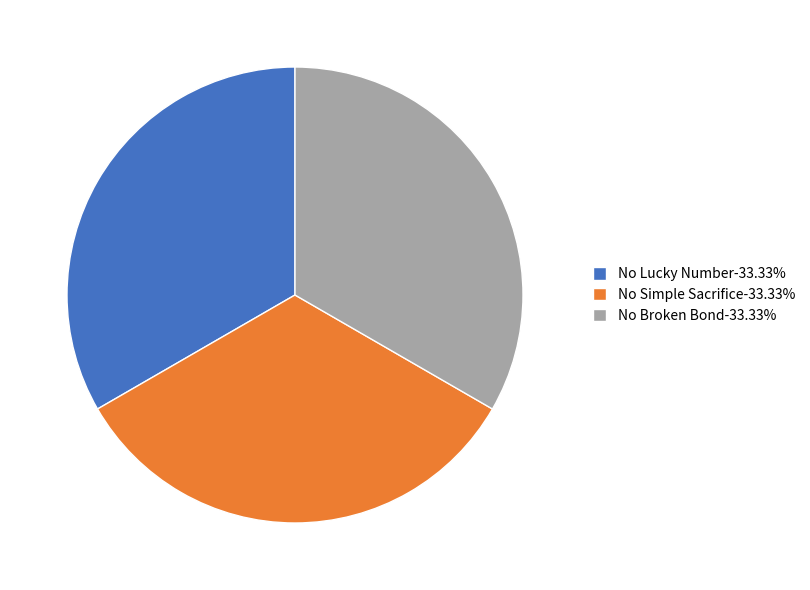

Do No Broken Bond and No Lucky Number together represent more than half of the pie?

Yes